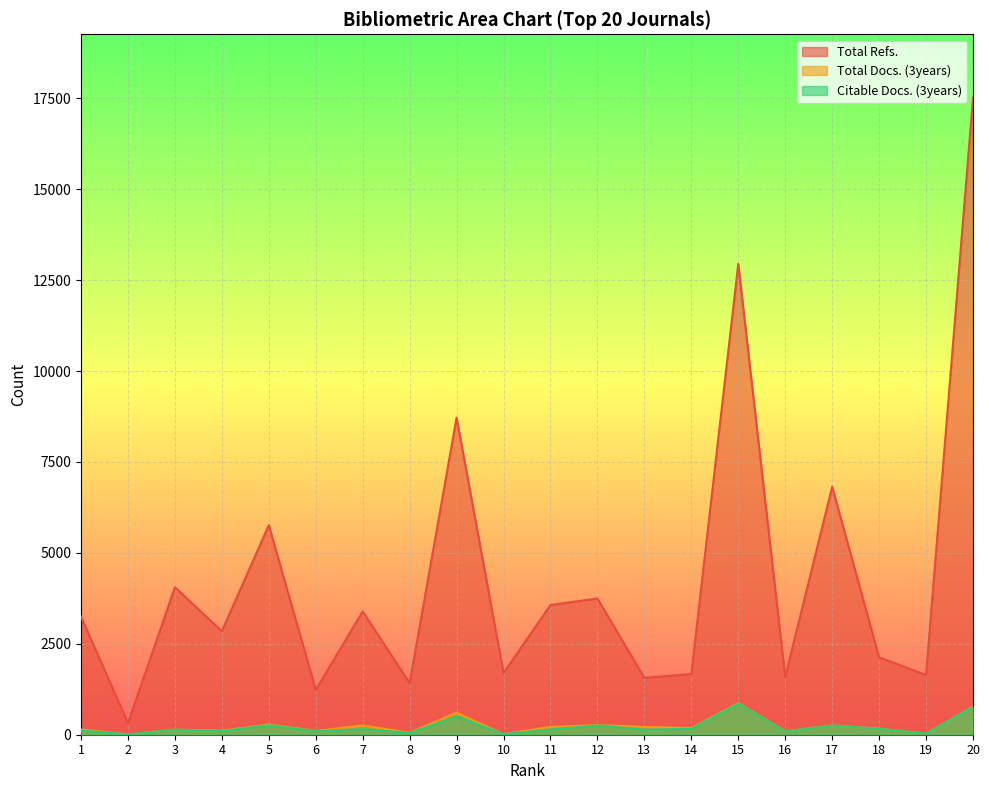

True or false: Total Refs. and Citable Docs. (3years) cross at least once.

False